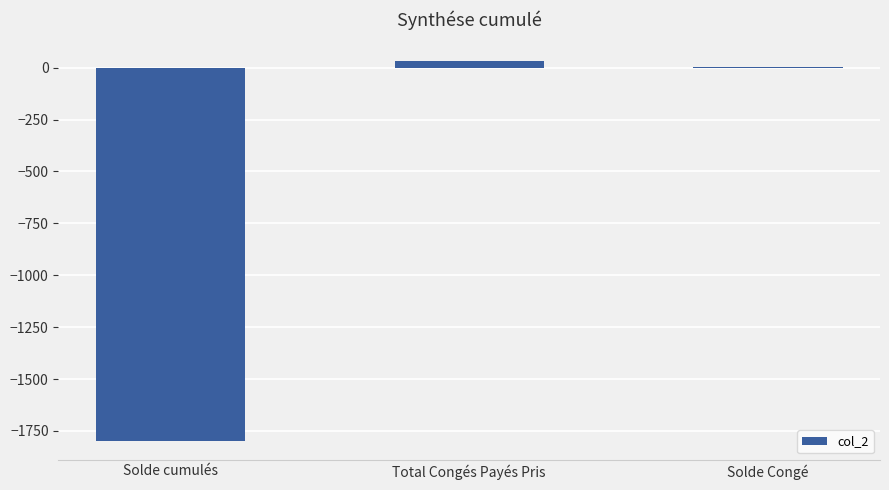

What is the average value?

-588.2